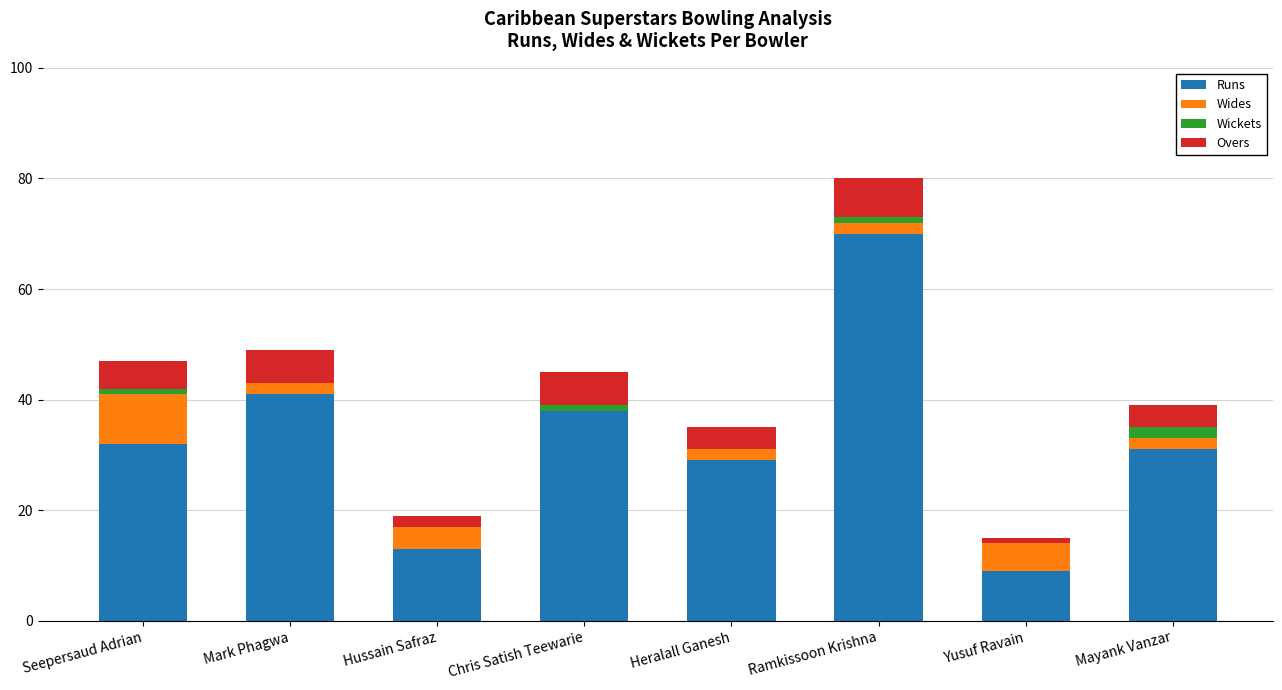

Are the bars grouped side by side (vs. stacked)?

No